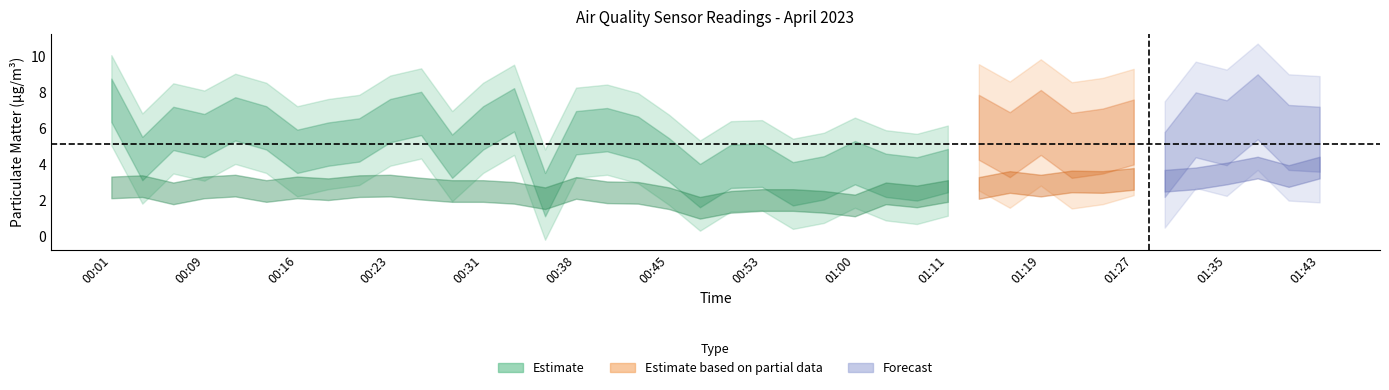

What is the difference between the highest and lowest values at 00:16?

2.0